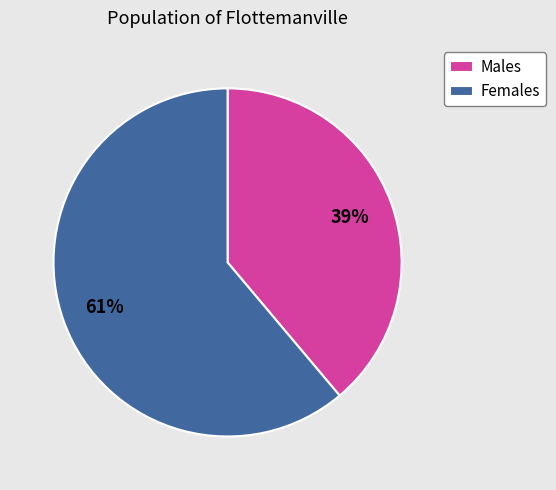

Is it true that Females is 61% of the pie?

True